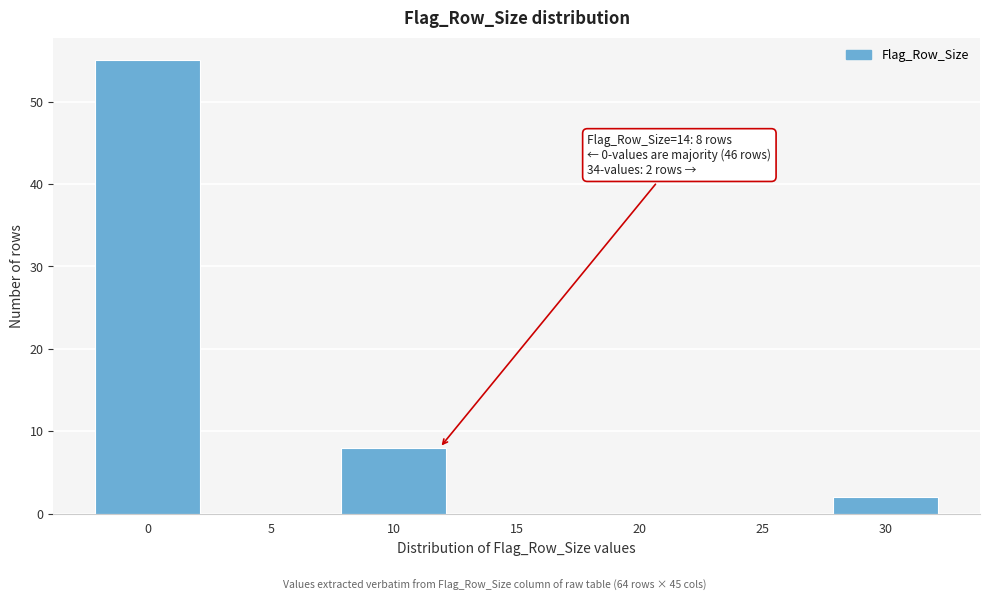

Reading left to right, list all the values displayed in this chart.

0=55	5=0	10=8	15=0	20=0	25=0	30=2